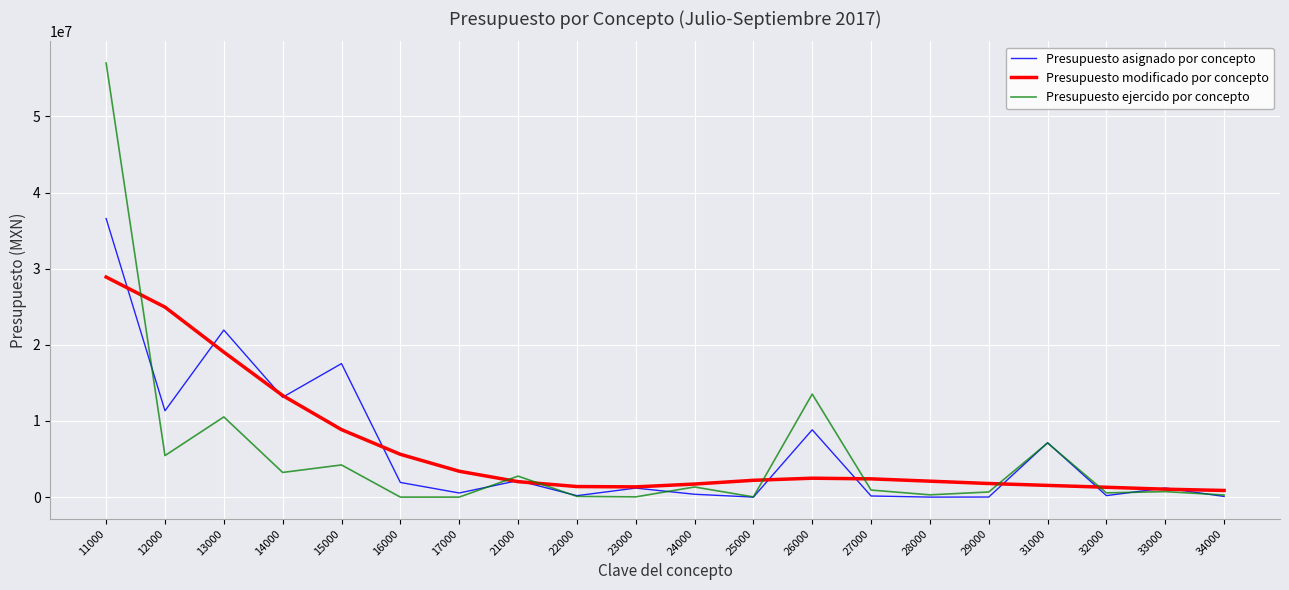

Which series has the widest spread of values?

Presupuesto ejercido por concepto